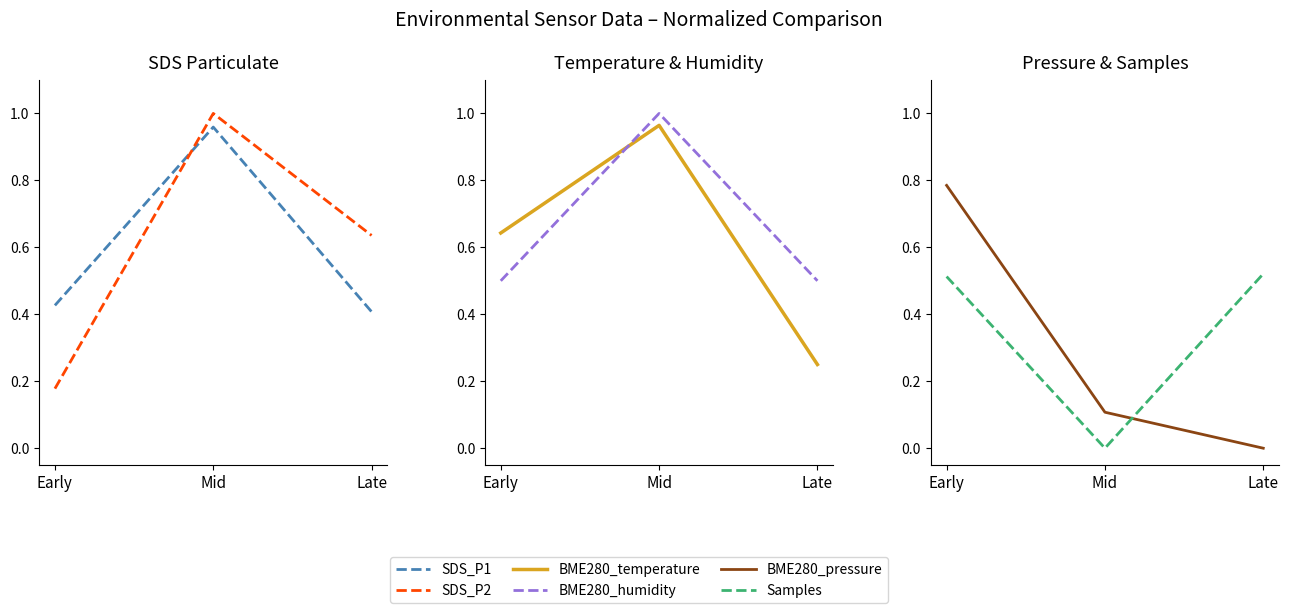

Where is BME280_temperature nearest to the value 0?

Late